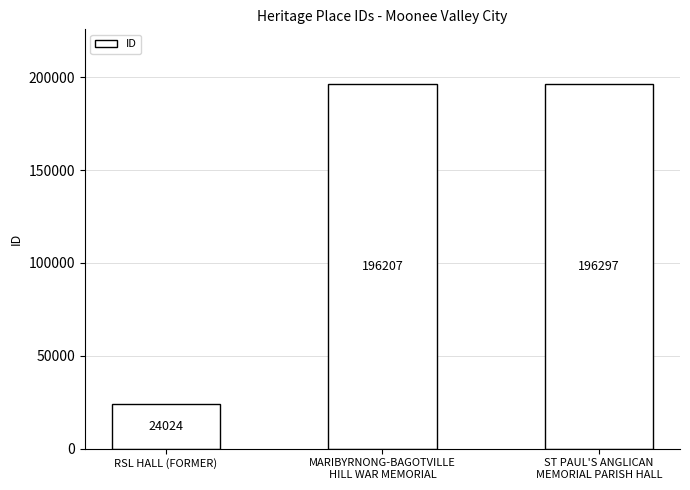

Is it true that the value at MARIBYRNONG-BAGOTVILLE
HILL WAR MEMORIAL is 196207?

True